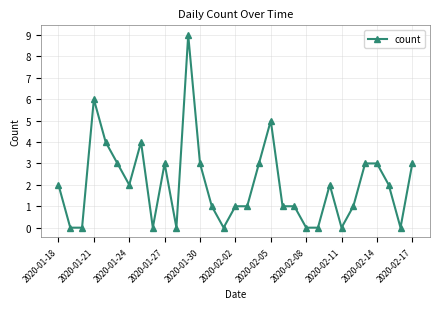

How many values are below 2?

15